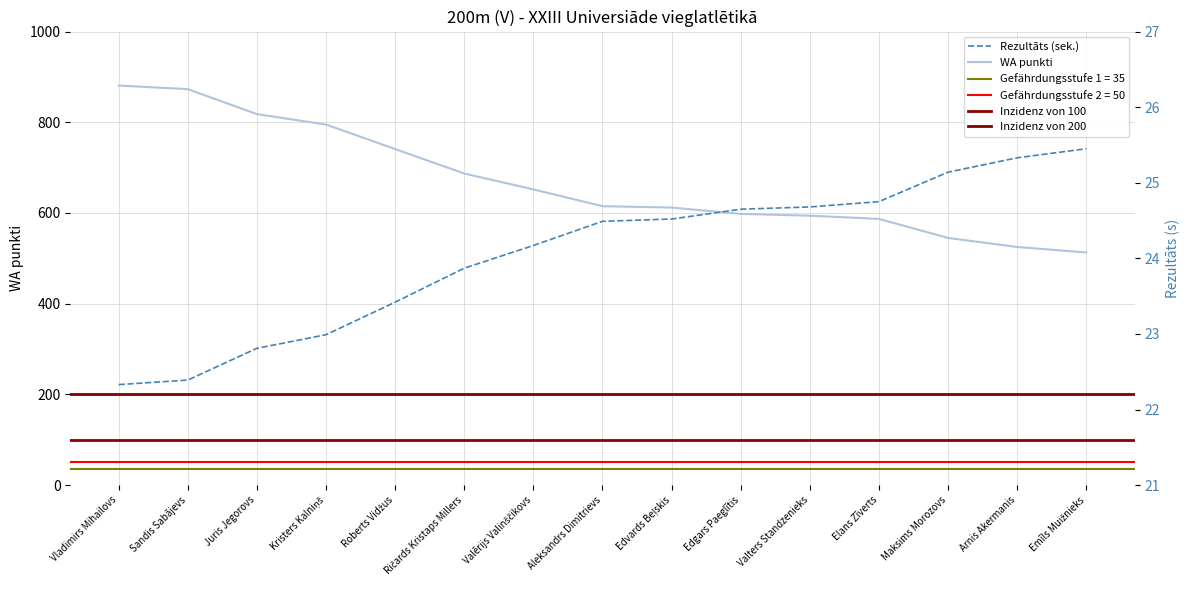

The value of WA at Roberts Vidžus is 1325.4. True or false?

False